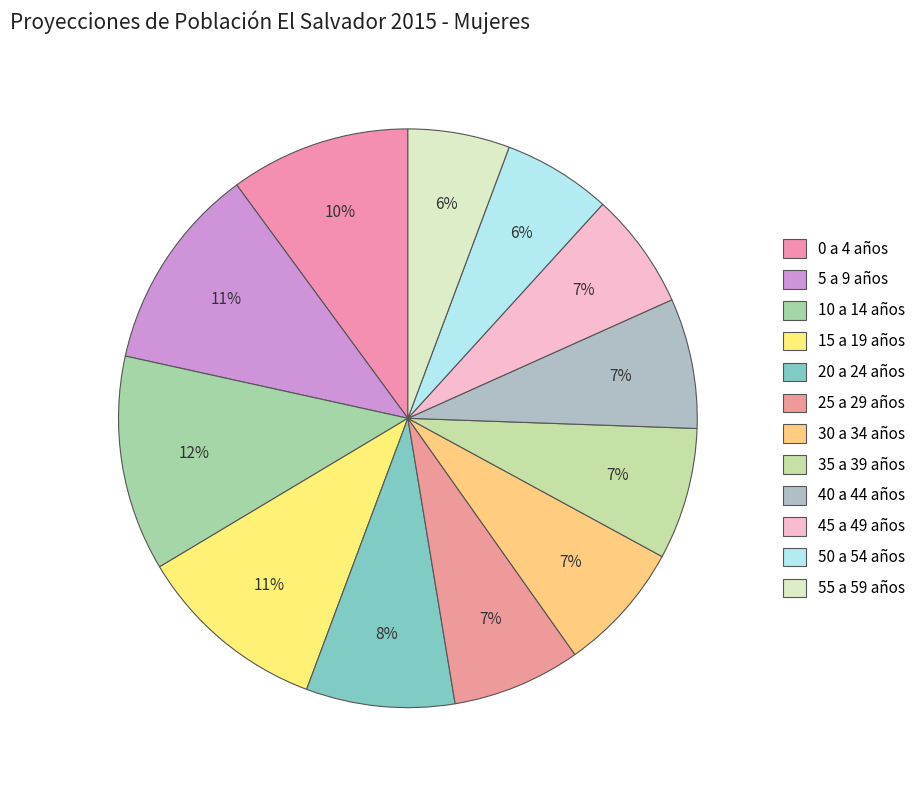

Which category has the biggest portion of the pie?

10 a 14 años